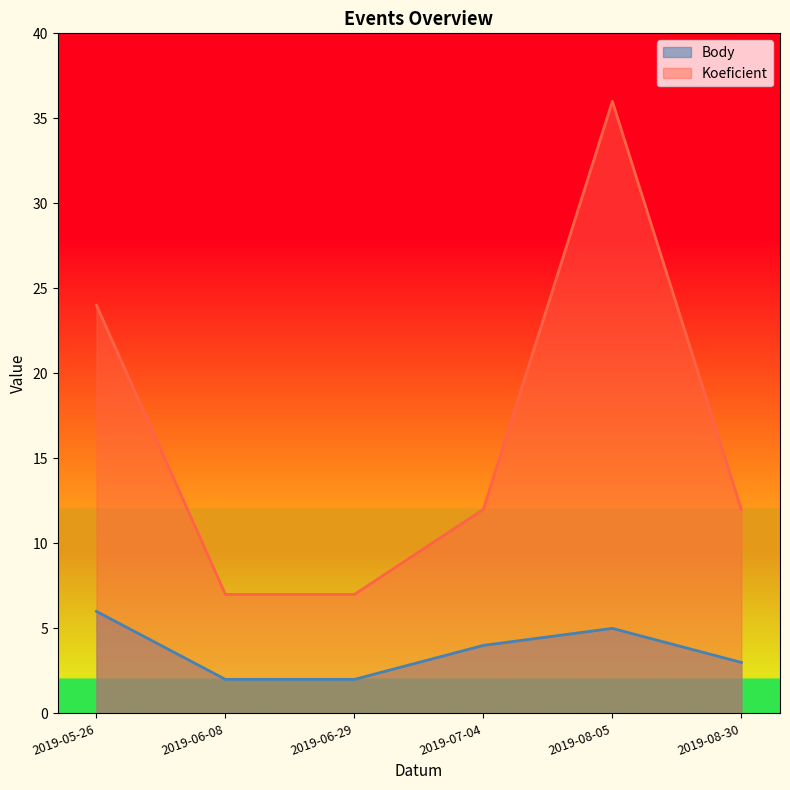

Where is Body nearest to the value 4?

2019-07-04